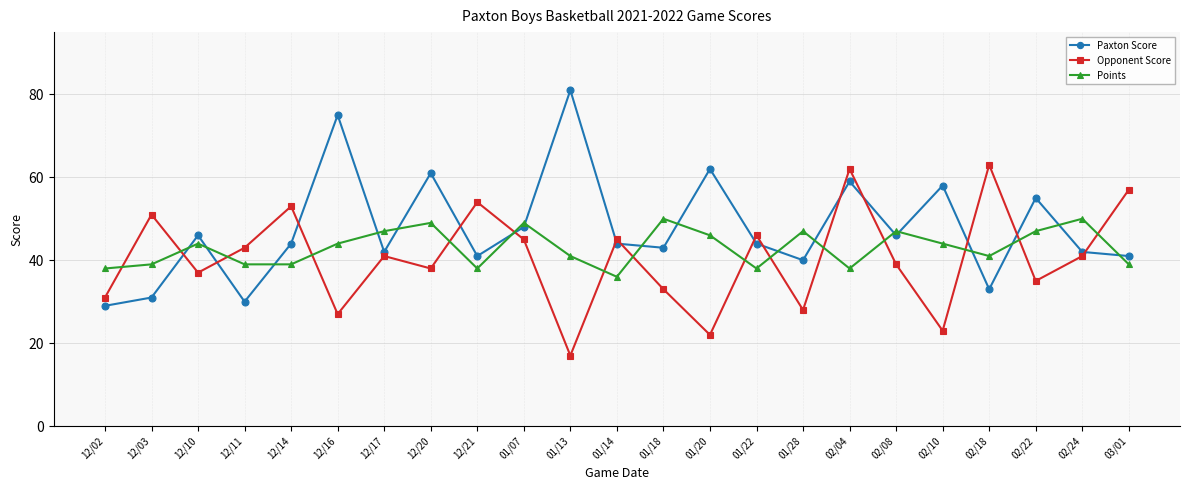

How many categories are shown in the chart?

23